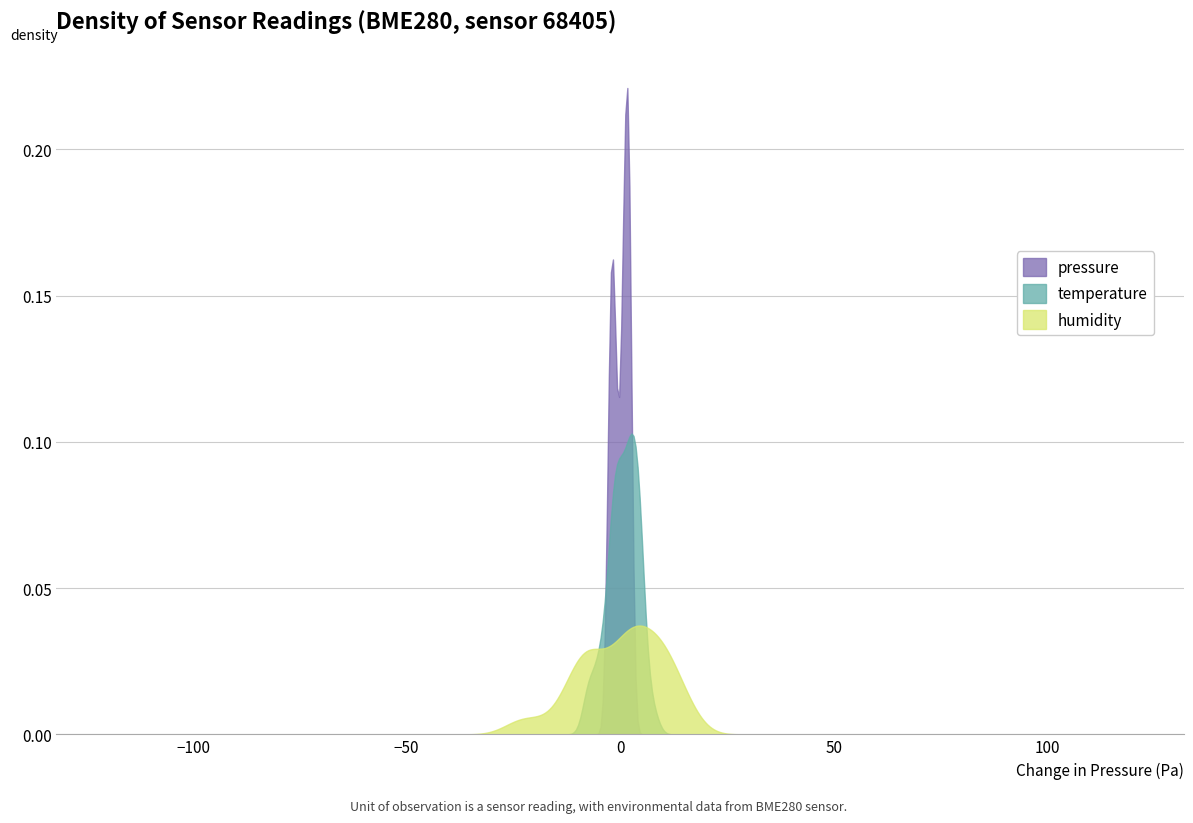

Which series has the largest range (max minus min)?

pressure